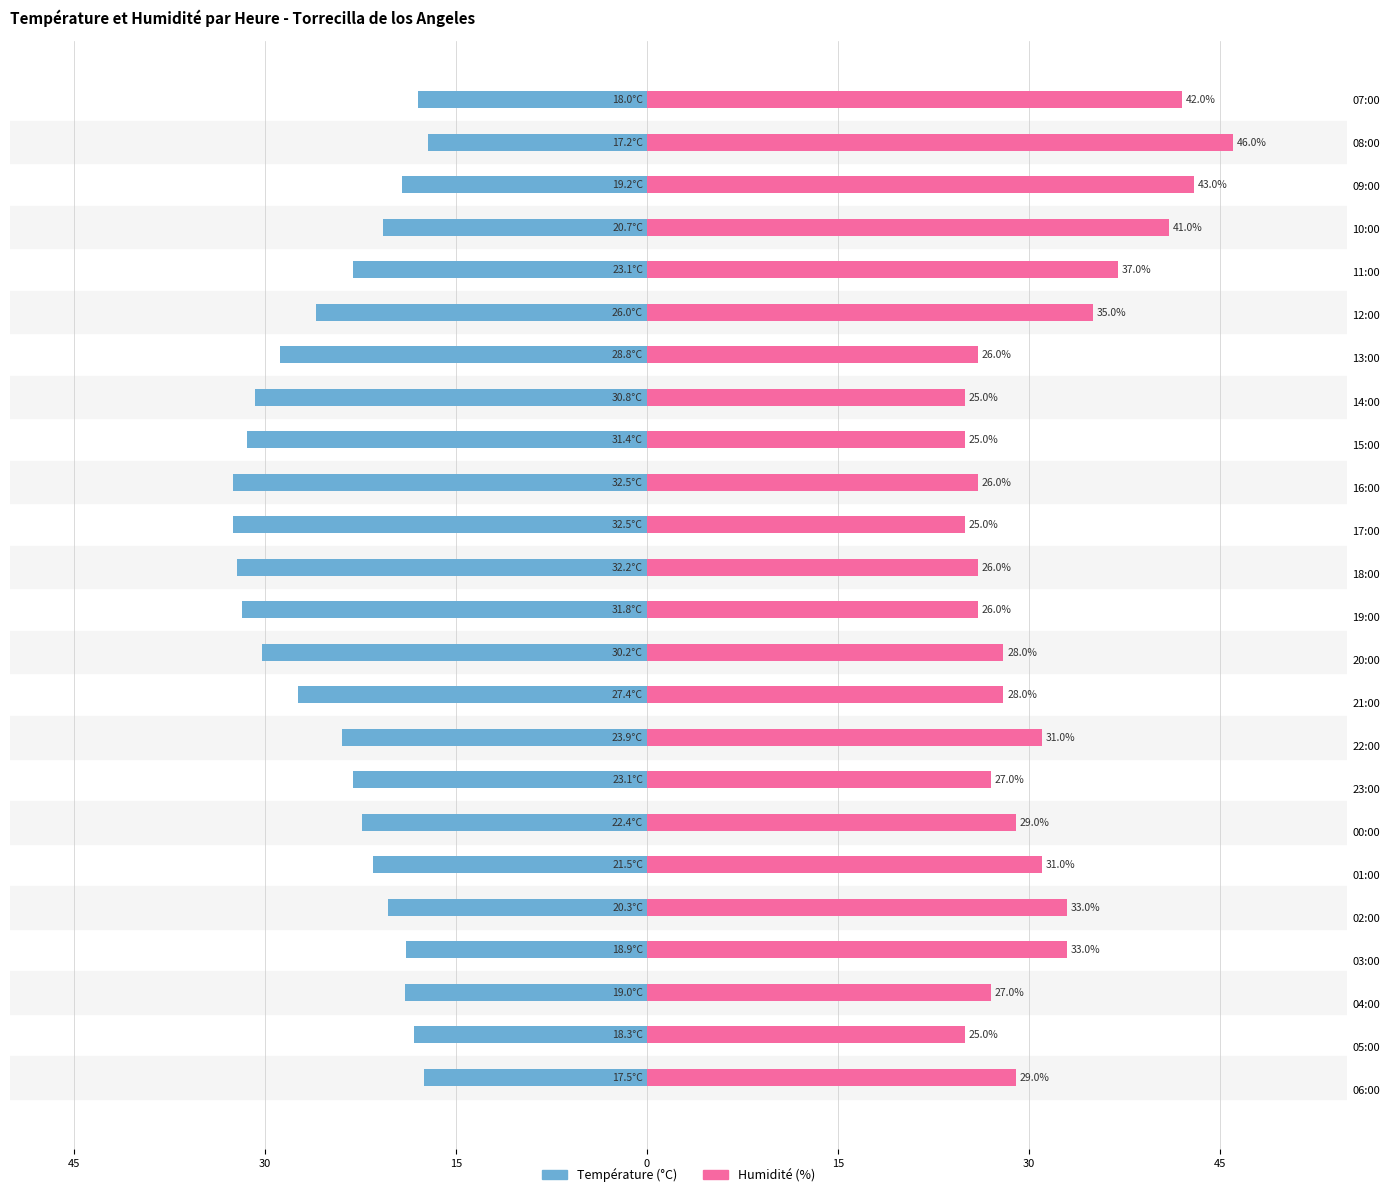

What is the difference between the maximum and second lowest values in the Humidité (%) series?

21.0